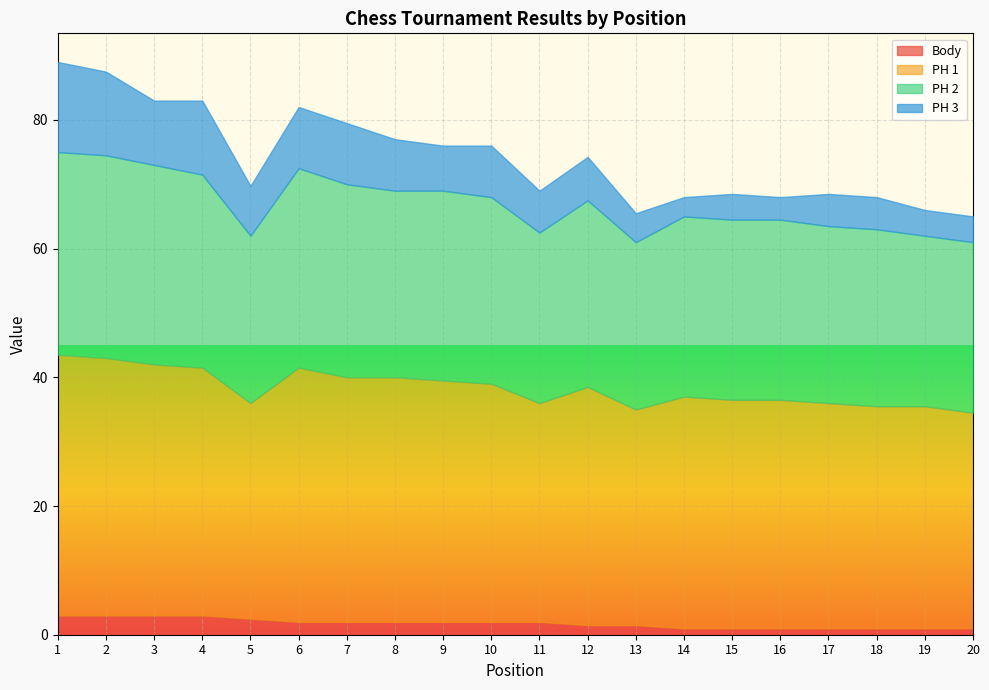

True or false: PH 1 has a value of 19.9 at 17.

False